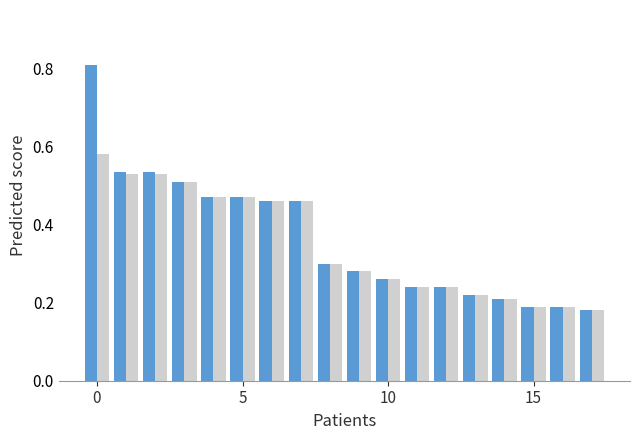

How many distinct data groups are displayed?

2